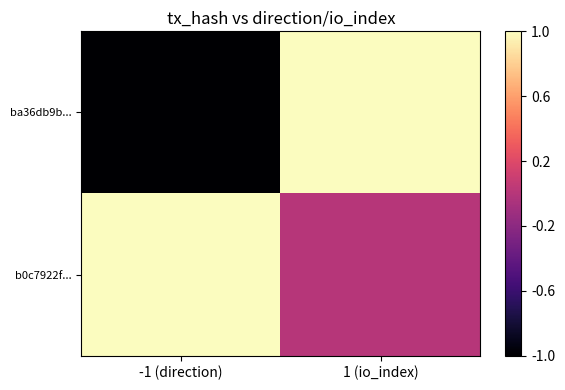

What is the total value across all series at 1 (io_index)?

1.5